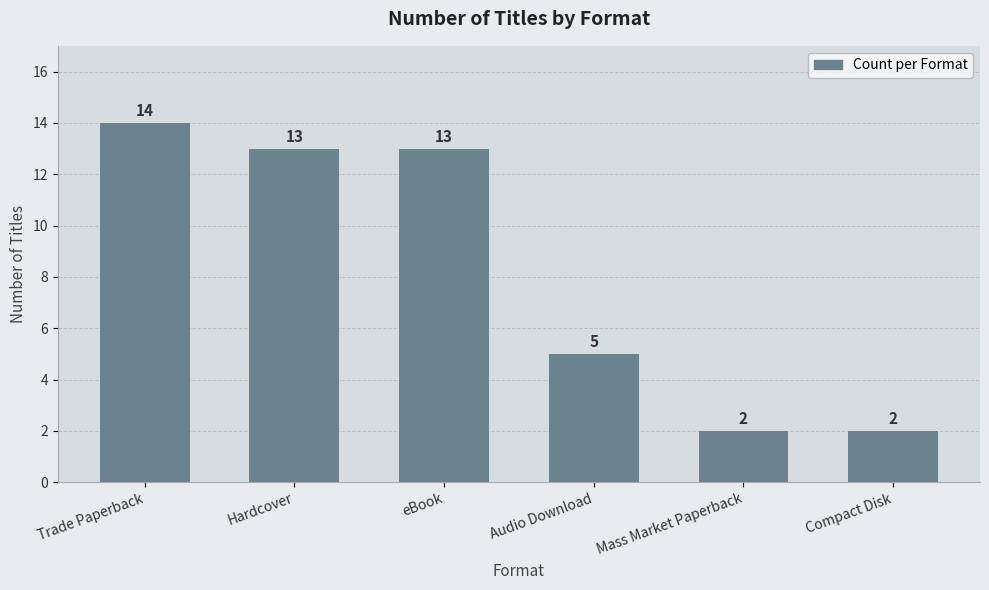

How many series are shown in this chart?

1